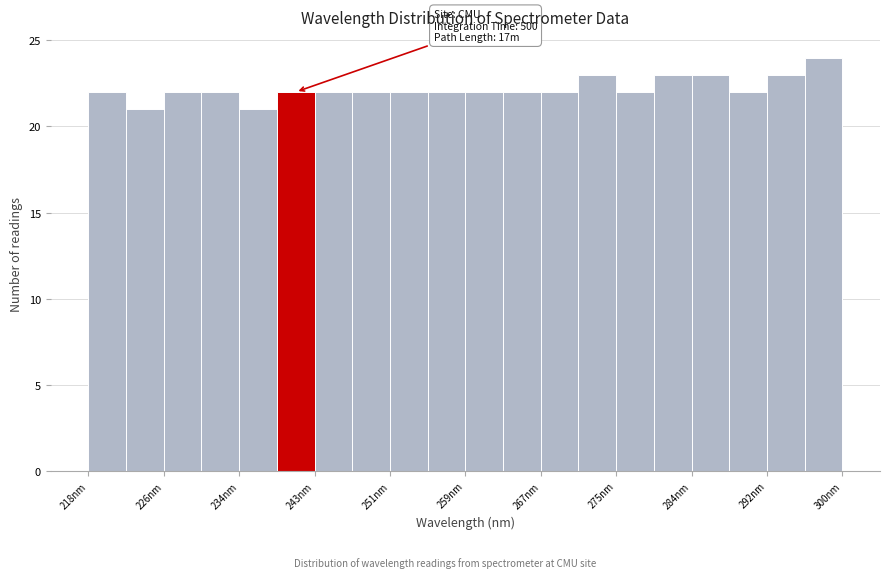

Which range on the x-axis has the tallest bar?

296 to 300